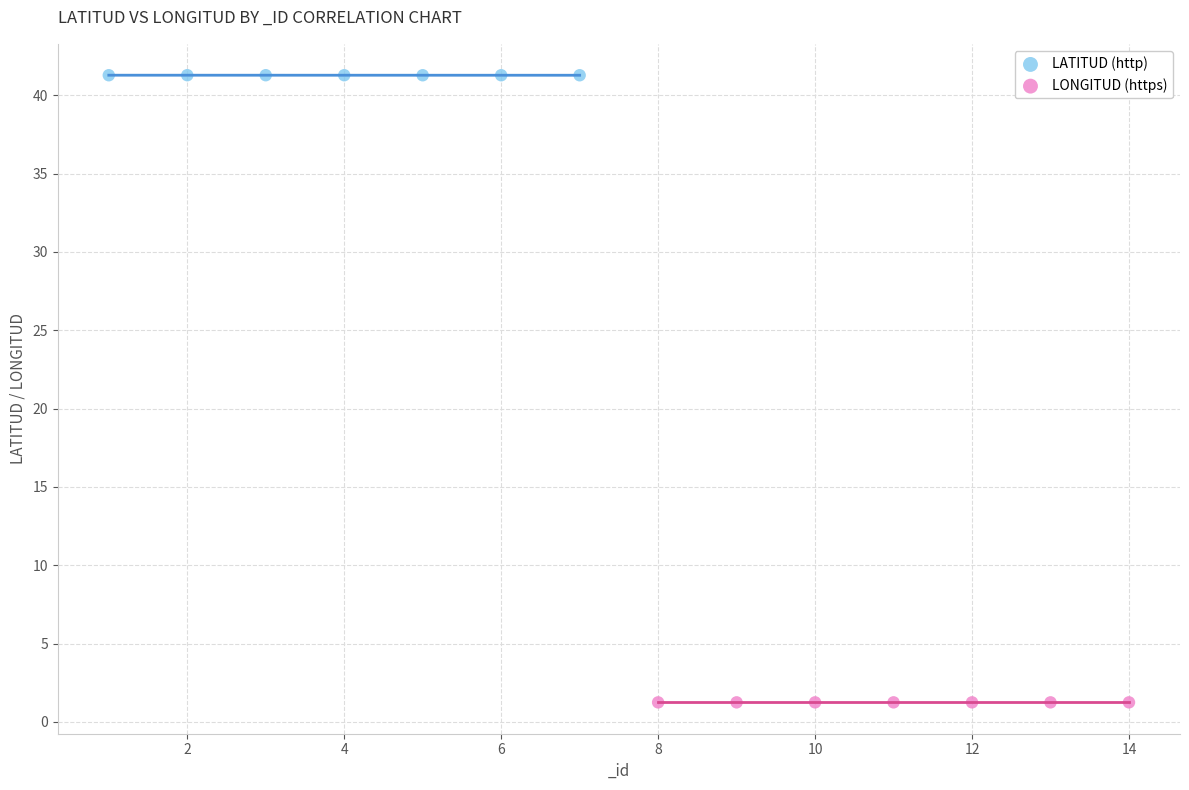

Which series contains the lowest Y value?

LONGITUD (https)